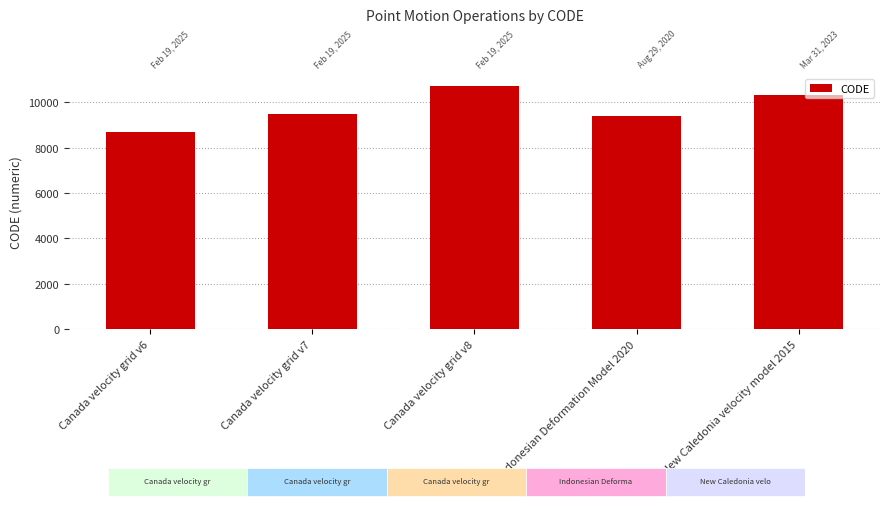

What is the average value?

9713